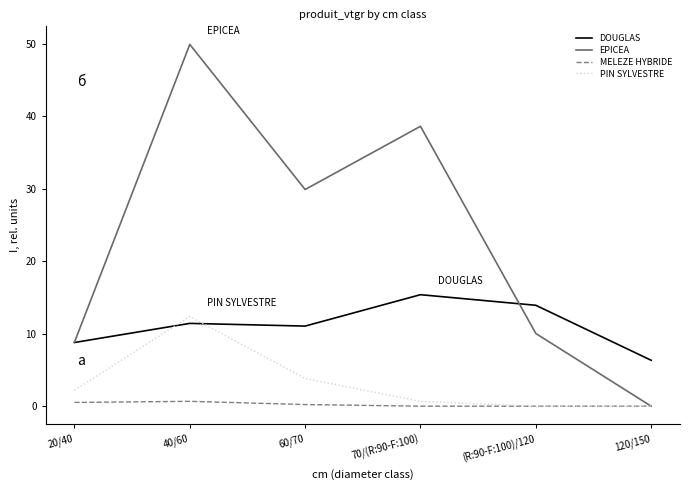

True or false: DOUGLAS has a value of 8.8 at 20/40.

True